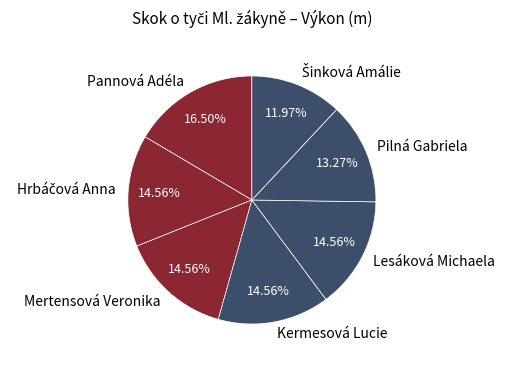

Do Mertensová Veronika and Pannová Adéla together represent more than half of the pie?

No